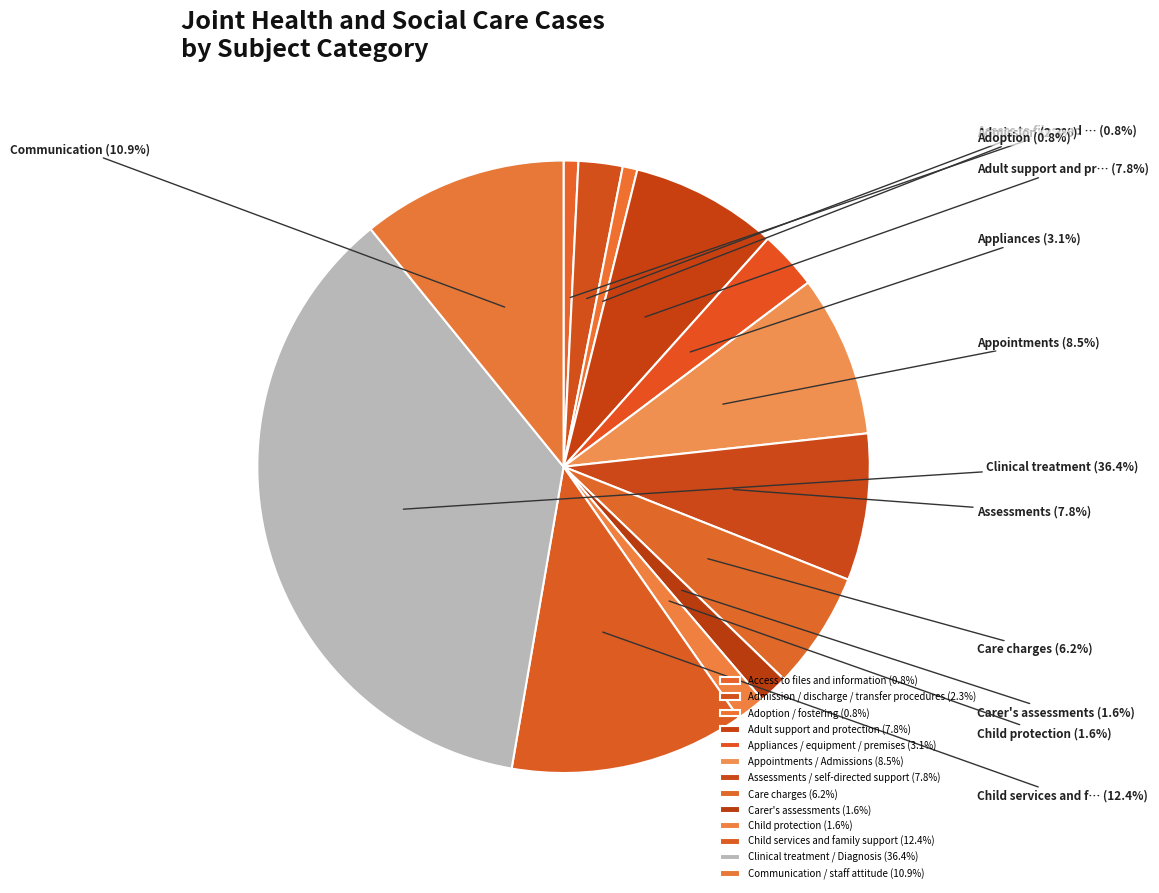

Count the number of slices in the pie.

13